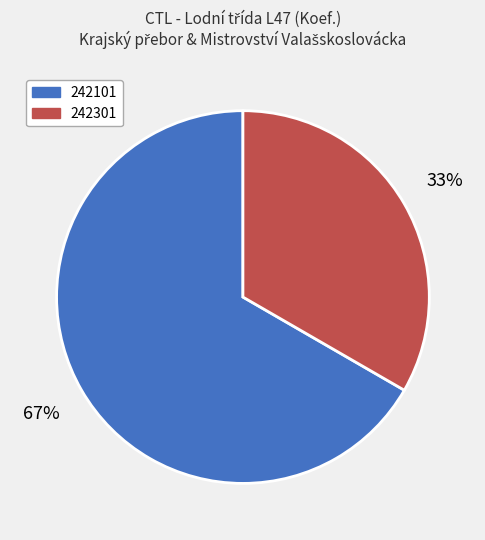

To the nearest percent, what is the combined percentage of 242301 and 242101?

100%